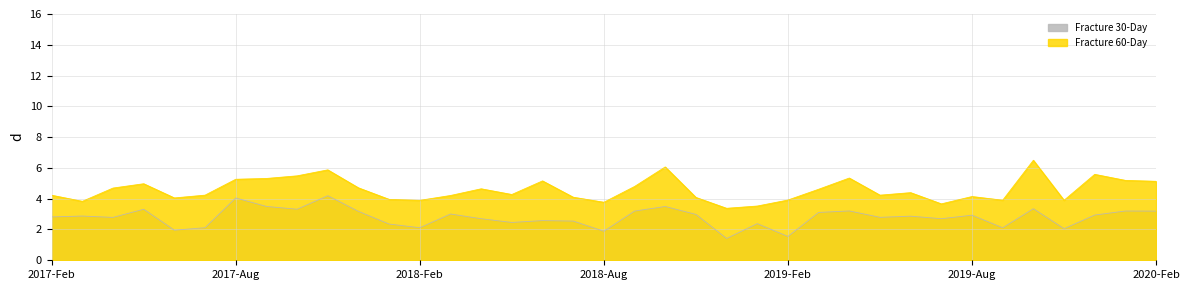

Is it true that Fracture 60-Day equals 8.1 at 2019-Apr?

False